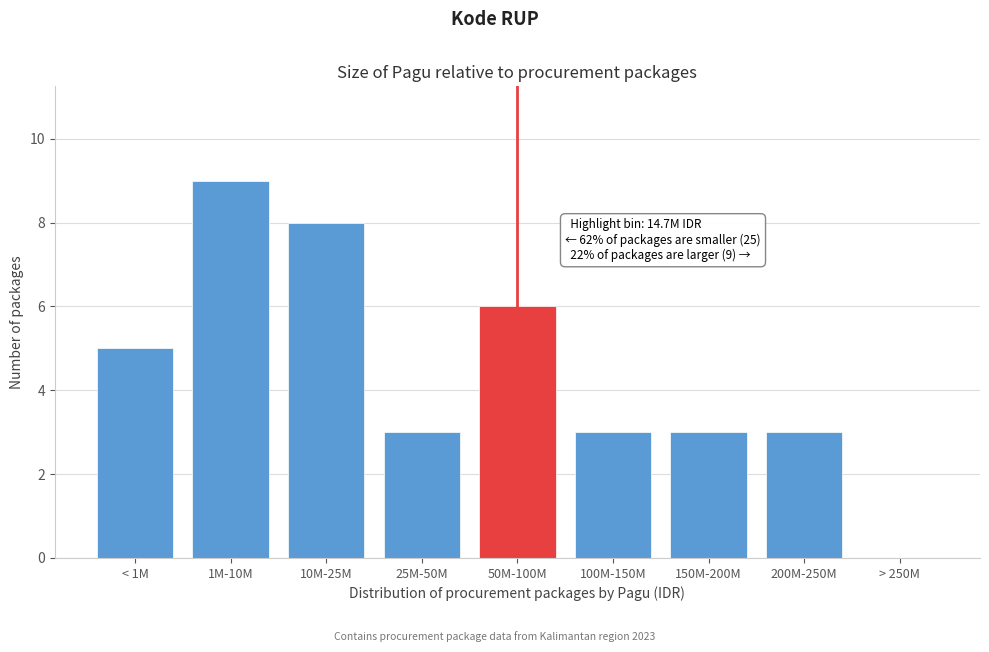

Reading left to right, what are all the values shown in this chart?

< 1M=5	1M-10M=9	10M-25M=8	25M-50M=3	50M-100M=6	100M-150M=3	150M-200M=3	200M-250M=3	> 250M=0